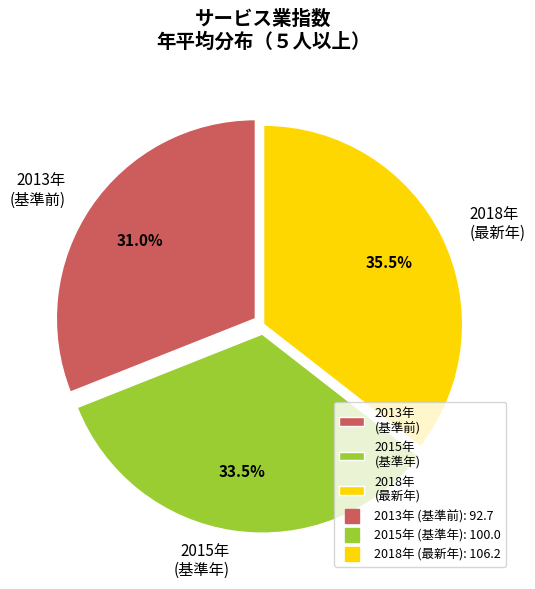

Count the number of slices in the pie.

3